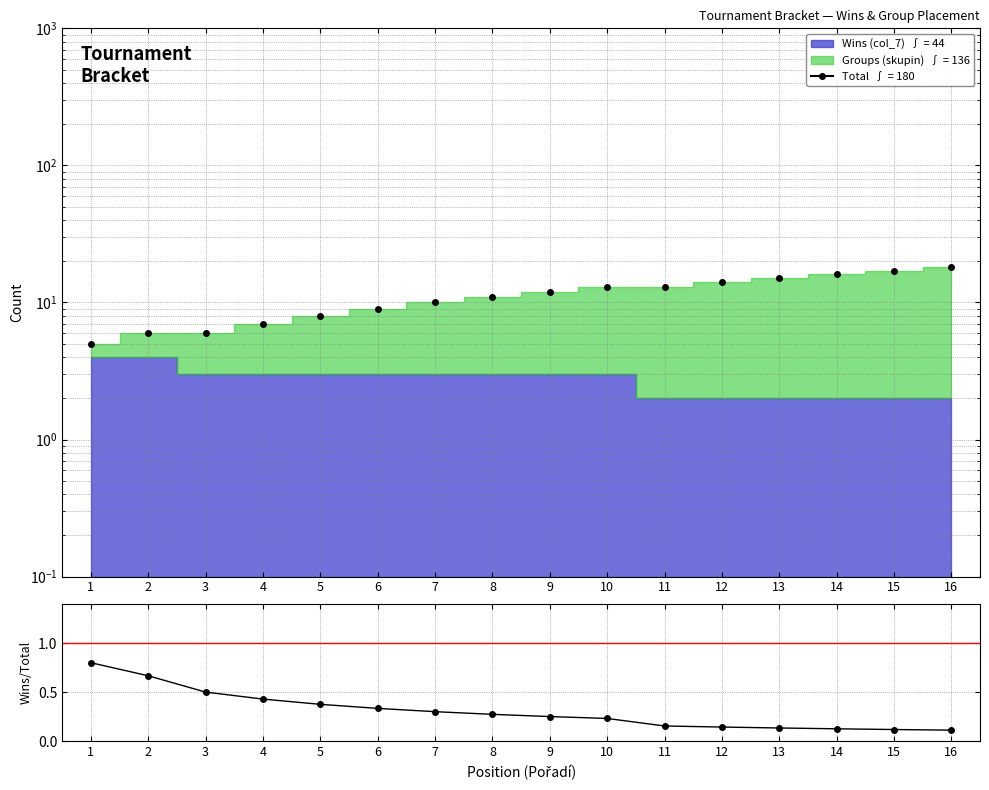

At which category is the sum across all series the highest?

16